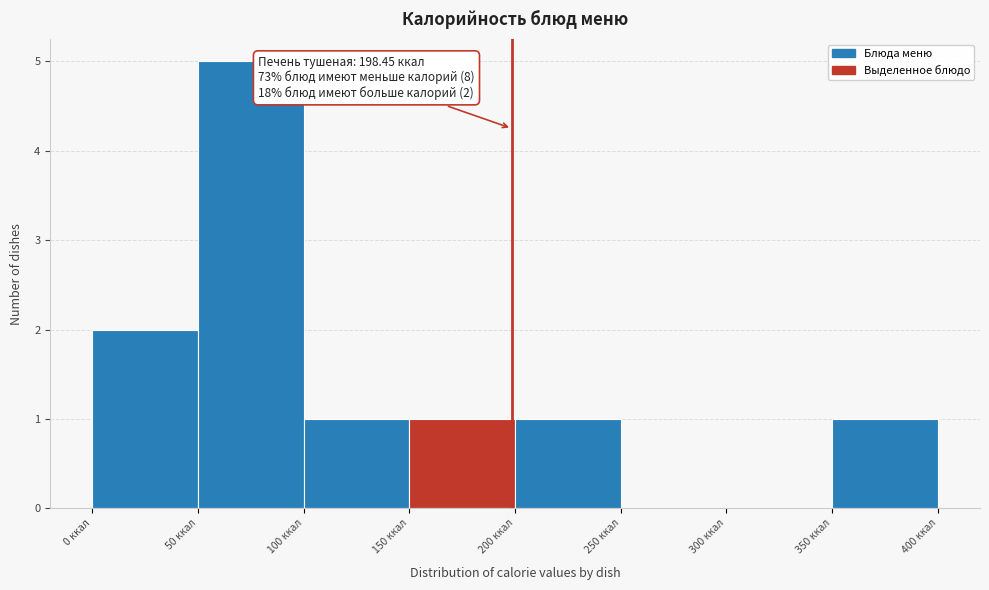

Which range on the x-axis has the tallest bar?

50 to 100